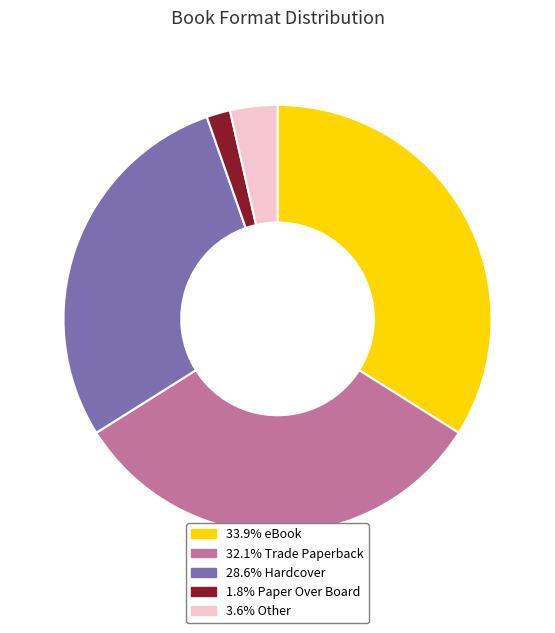

Does any single category account for the majority?

No